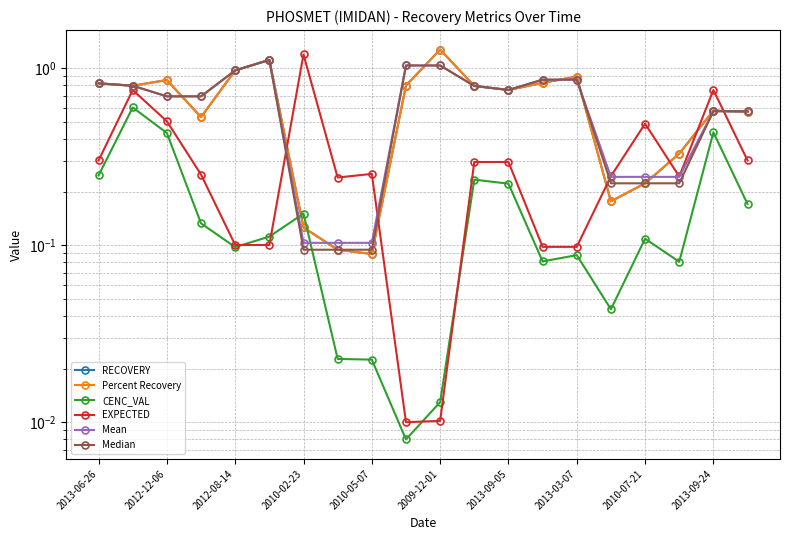

What is the difference between the maximum and minimum values in the EXPECTED series?

1.2